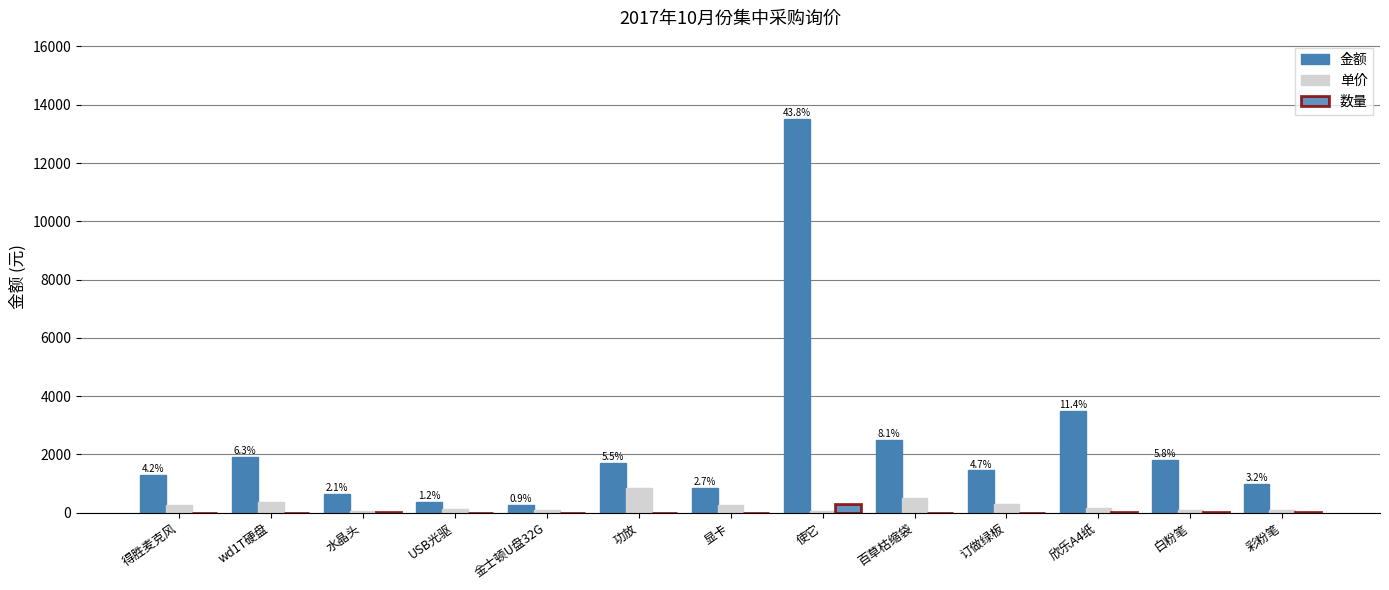

Rank the series at 百草枯缩袋 from highest to lowest value.

金额, 单价, 数量